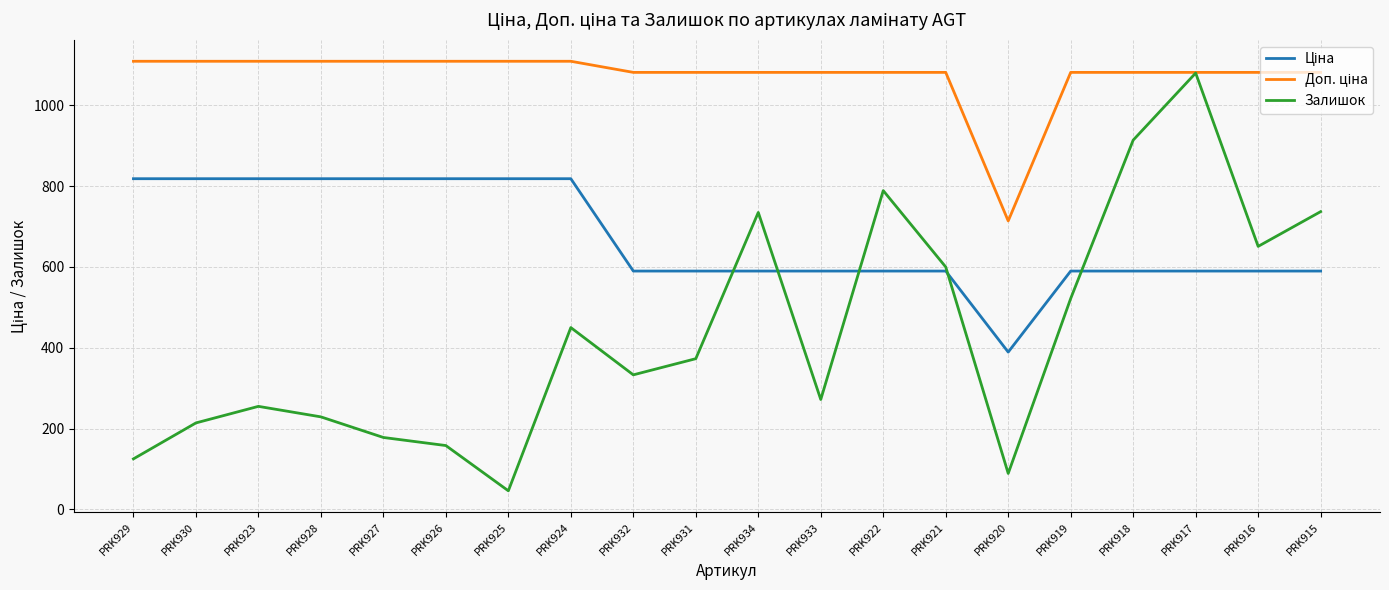

Does the chart display data point markers on the line(s)?

No